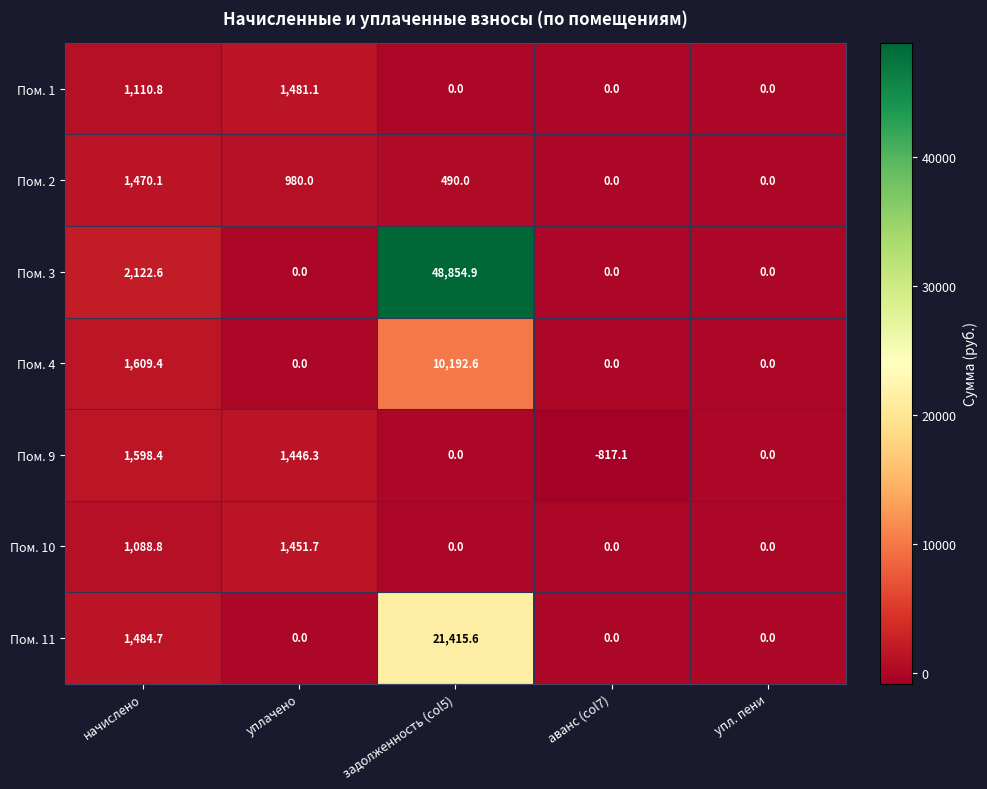

What is the difference between the maximum and second lowest values in the Пом. 4 series?

10192.6